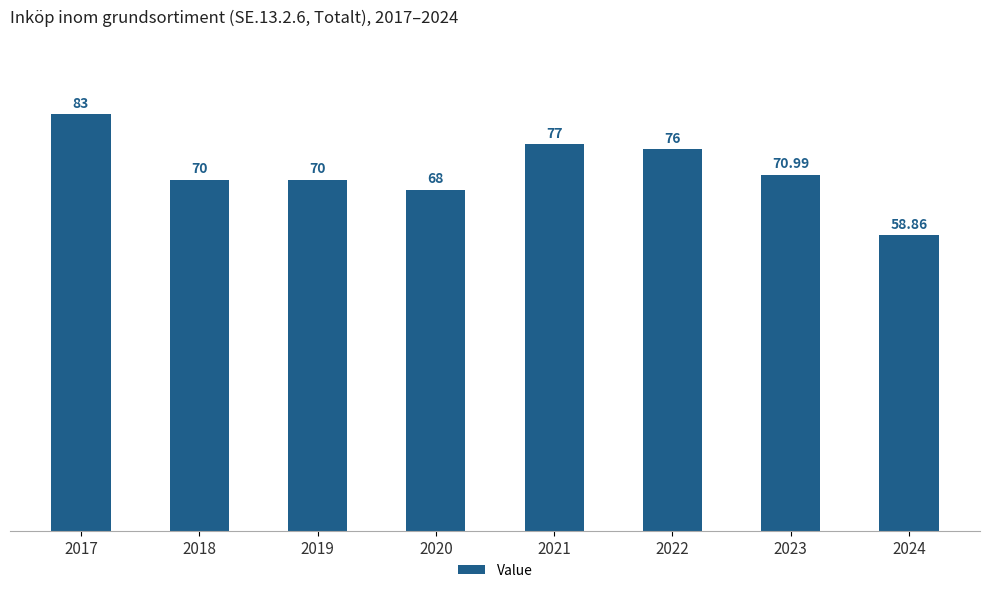

What is the value of the 2nd bar from the left?

70.0